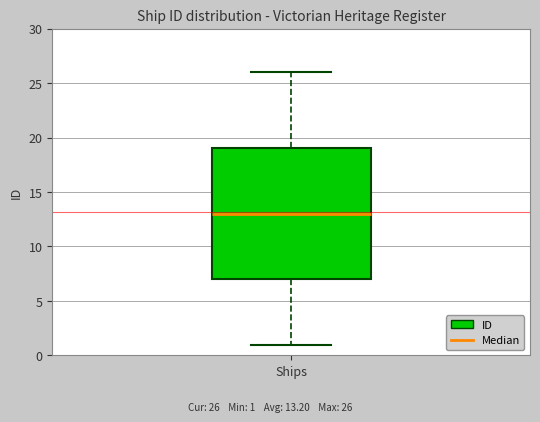

Where does the median line of the box for Ships sit on the y-axis? The values are not printed on the chart, so give them approximately, as read against the axis.

13